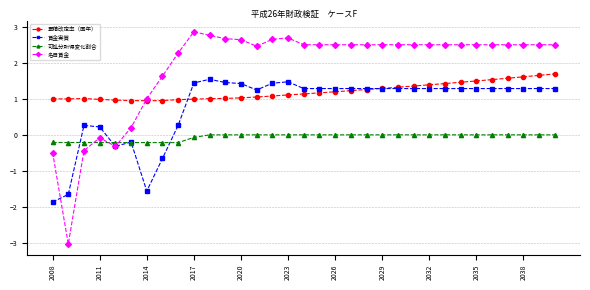

Which series has the largest total across all categories?

名目賃金